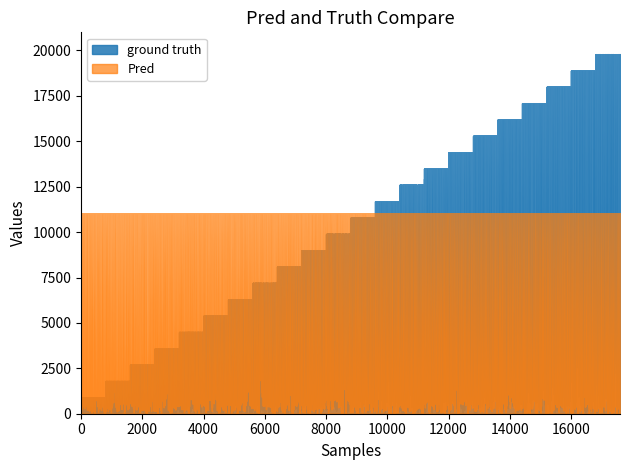

The ground truth series shows 14 at 8. True or false?

False